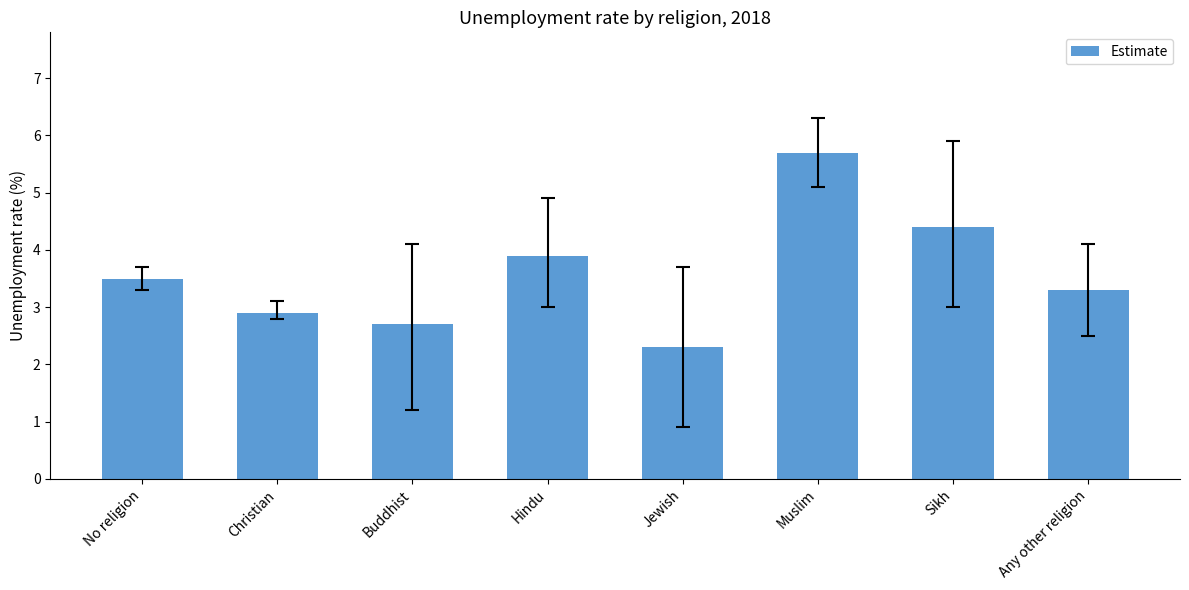

Reading left to right, list all the values displayed in this chart.

3.5	2.9	2.7	3.9	2.3	5.7	4.4	3.3